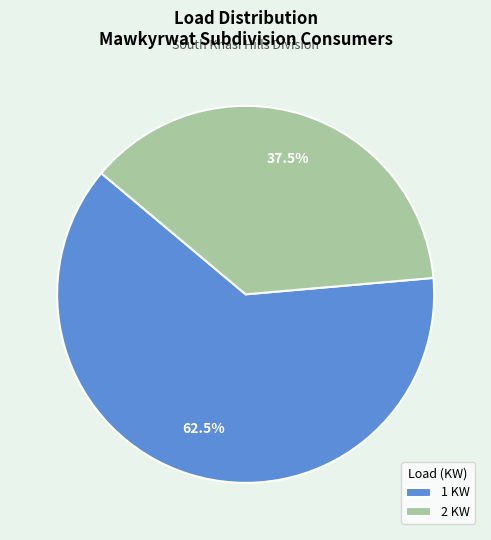

Is there a majority slice in this chart?

Yes